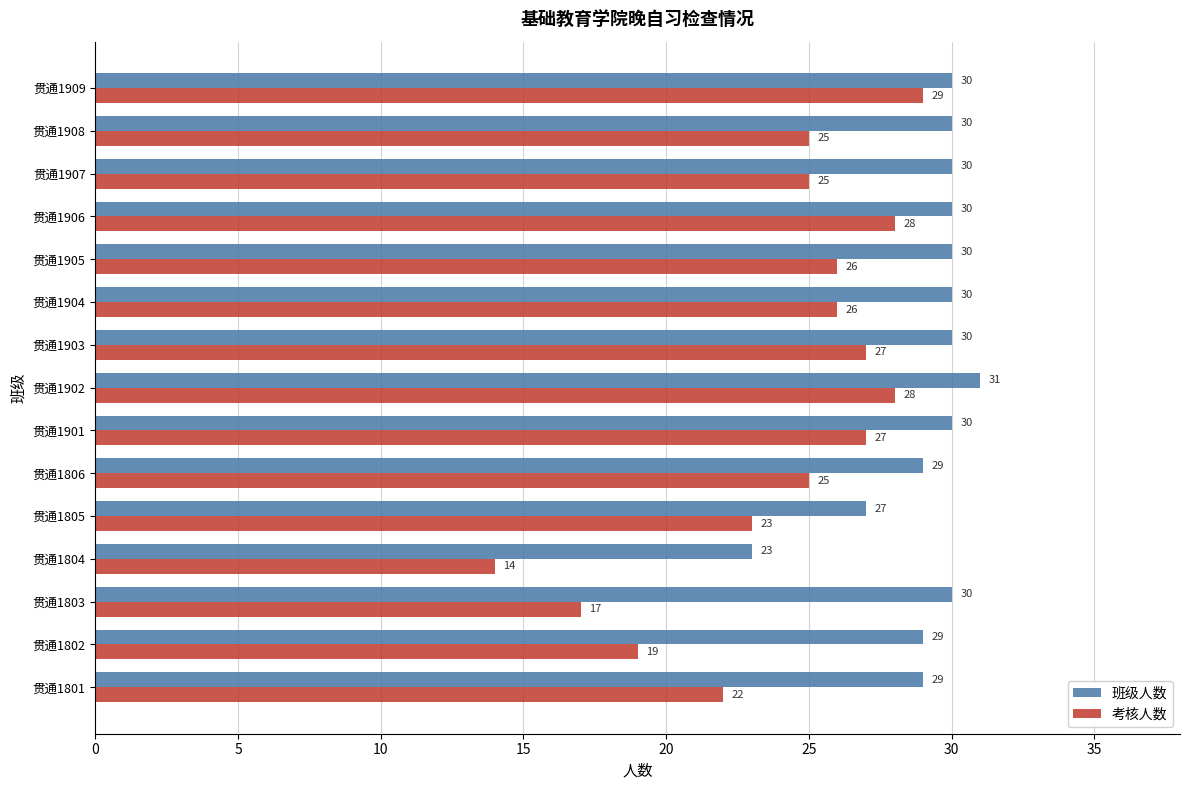

Which series has the largest total across all categories?

班级人数